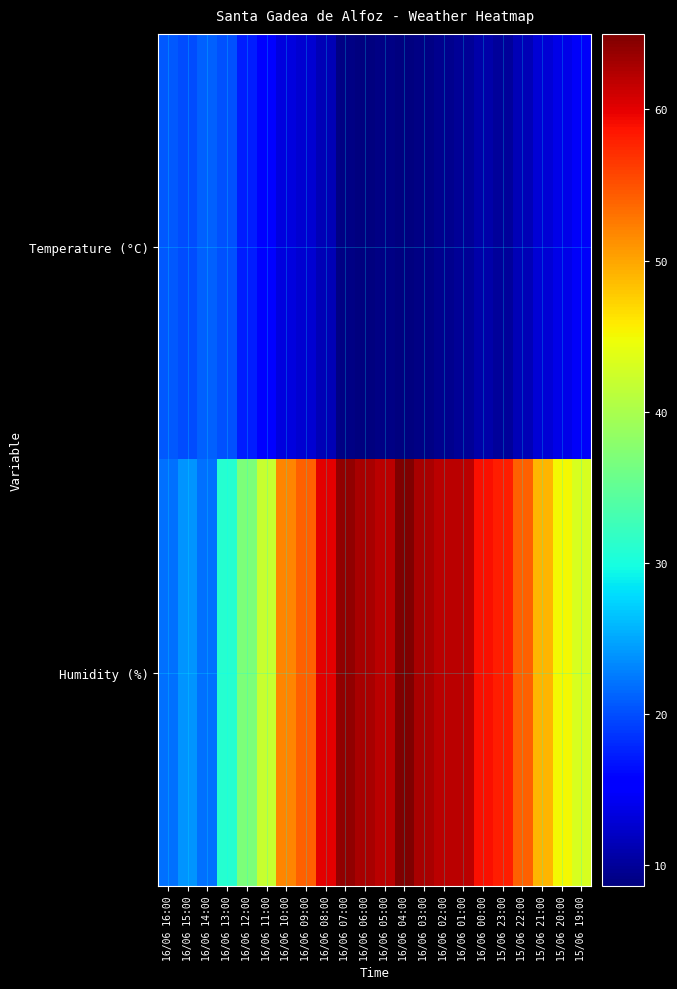

What is the spread (max minus min) of values at 16/06 11:00?

26.3